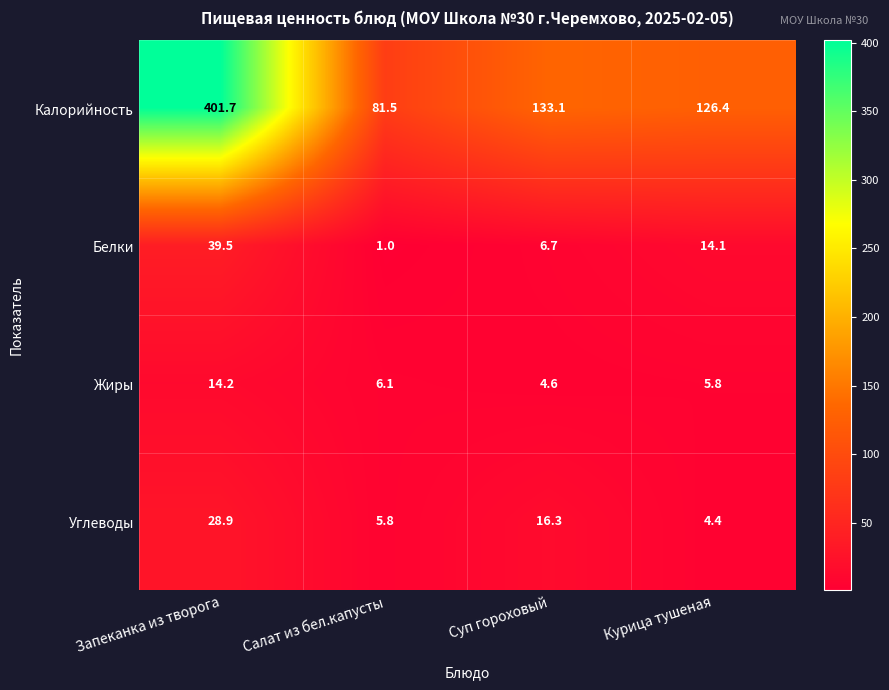

What is the difference between the highest and lowest values at Салат из бел.капусты?

80.5